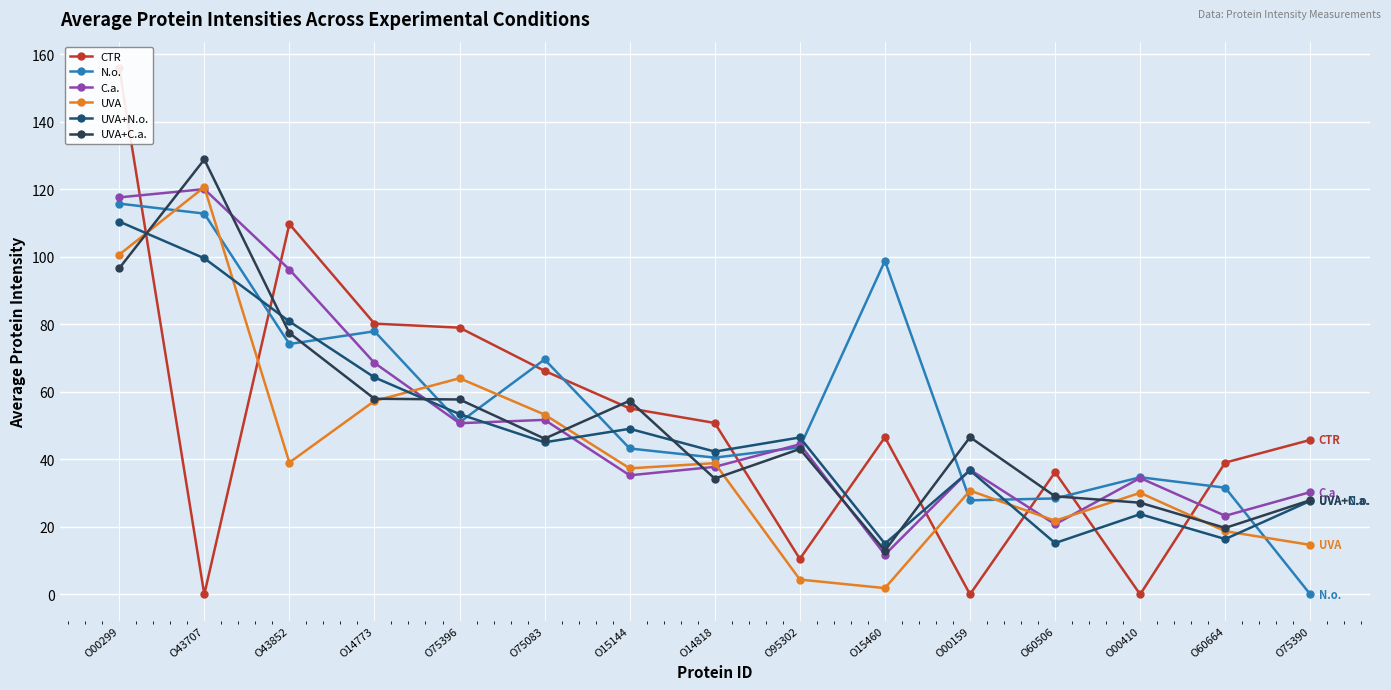

What position from the right is O75390?

1